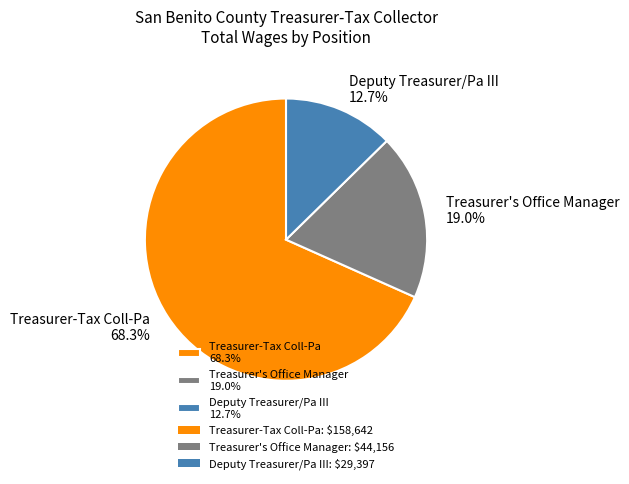

Is Deputy Treasurer/Pa III the majority of the pie?

No